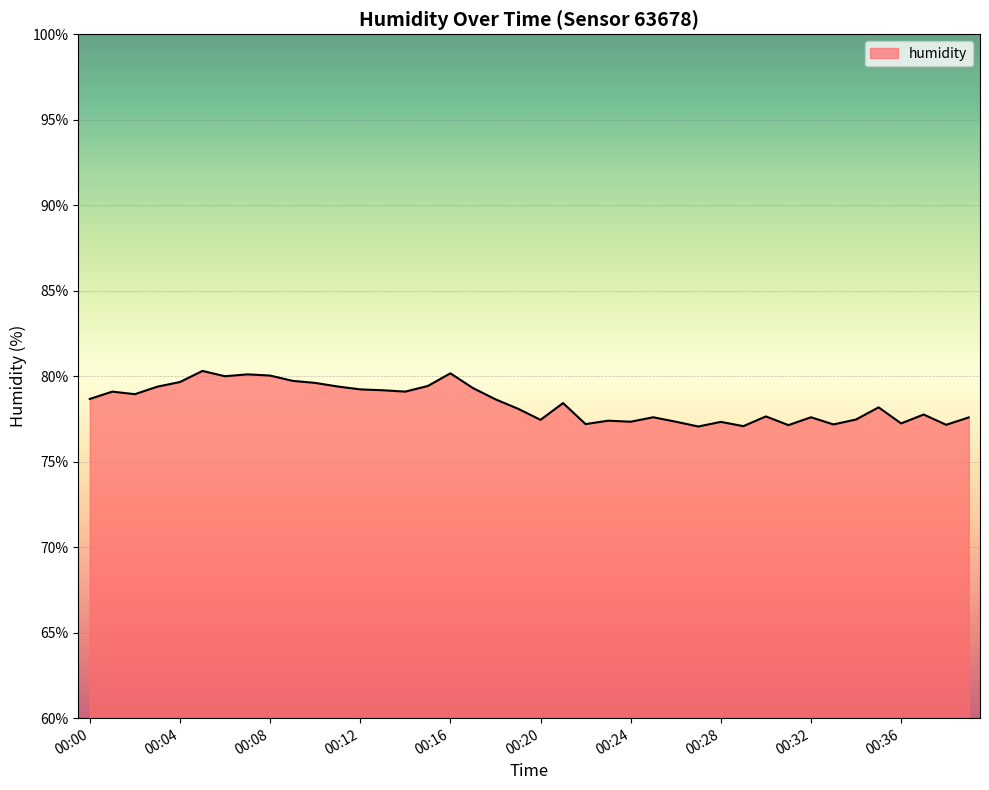

What is the maximum value shown in the chart?

80.3